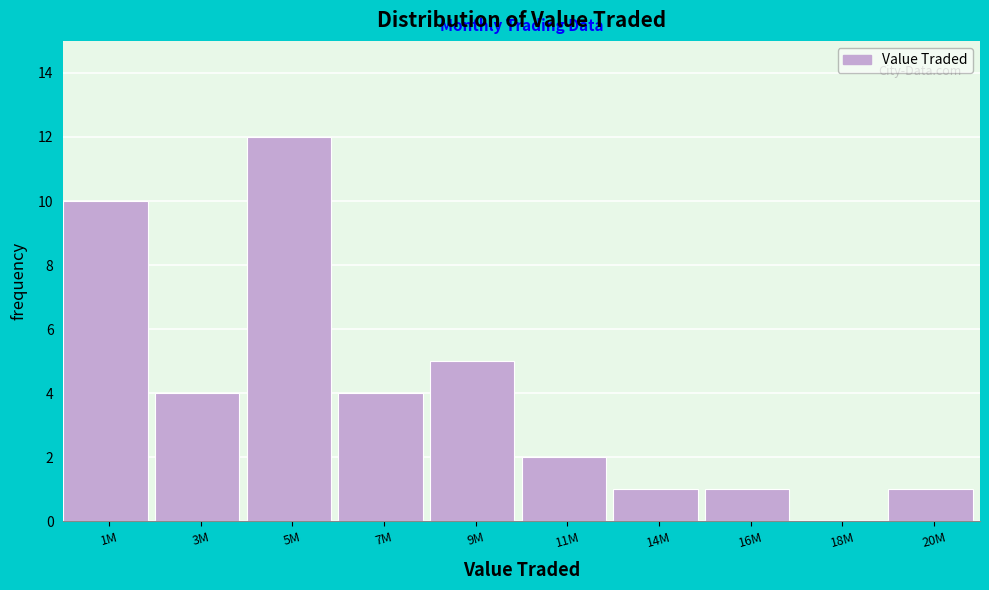

Reading right to left, transcribe all the data shown in this chart.

20M=1	18M=0	16M=1	14M=1	11M=2	9M=5	7M=4	5M=12	3M=4	1M=10